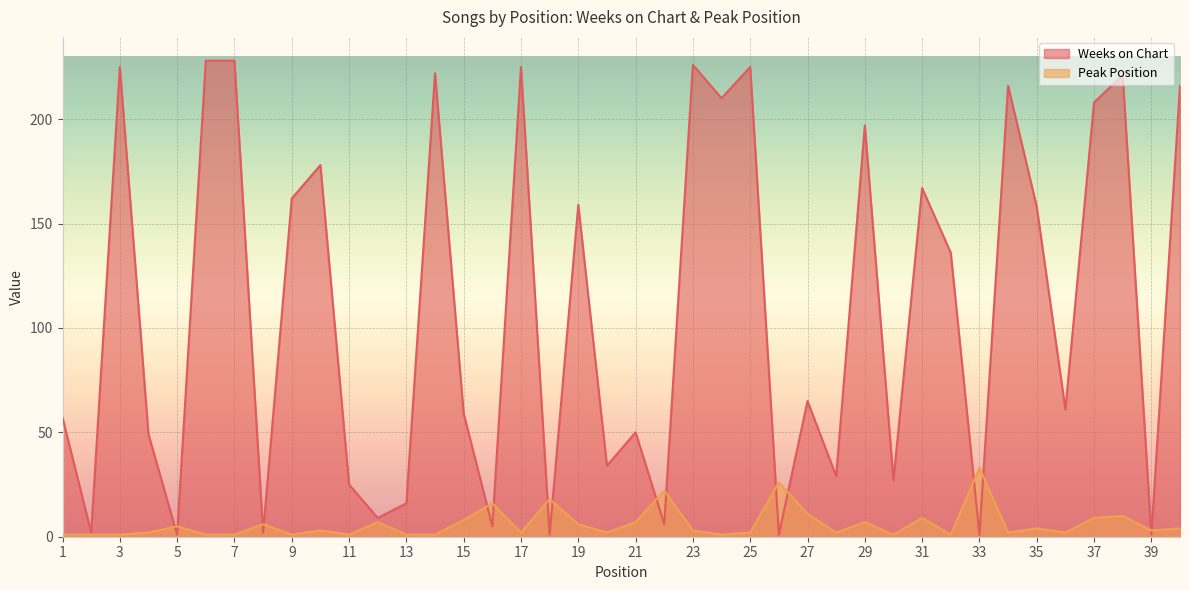

Reading left to right, list all the values displayed in this chart.

Weeks on Chart: 57	2	225	49	1	228	228	2	162	178	25	9	16	222	59	5	225	1	159	34	50	6	226	210	225	1	65	29	197	27	167	136	1	216	158	61	208	221	1	216
Peak Position: 1	1	1	2	5	1	1	6	1	3	1	7	1	1	8	16	2	18	6	2	7	22	3	1	2	26	11	2	7	1	9	1	33	2	4	2	9	10	3	4